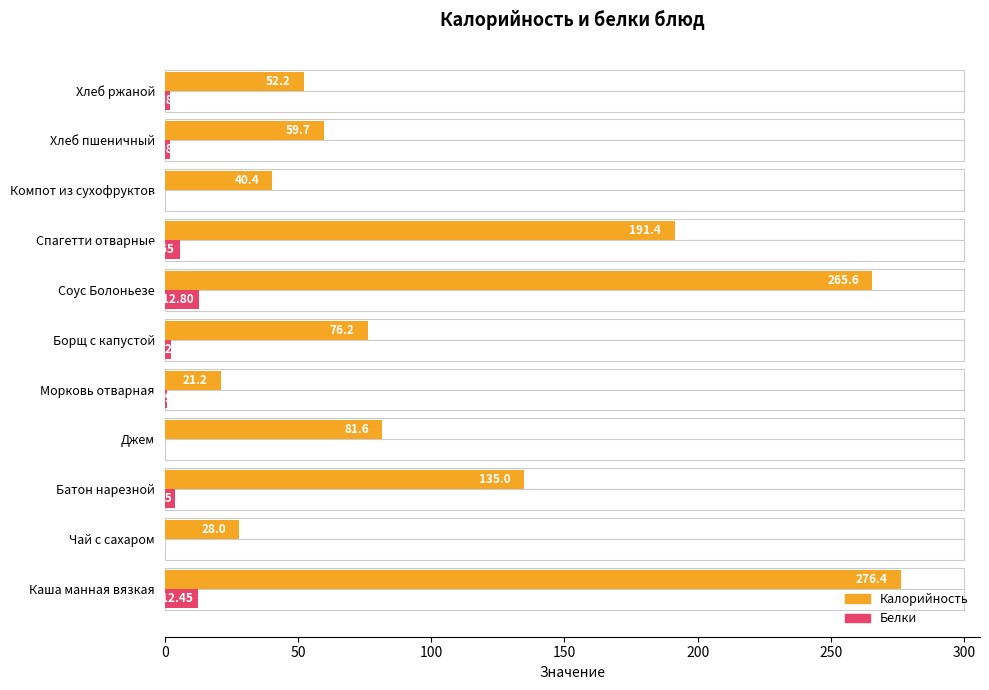

What is the difference between the second highest and minimum values in the Калорийность series?

244.4